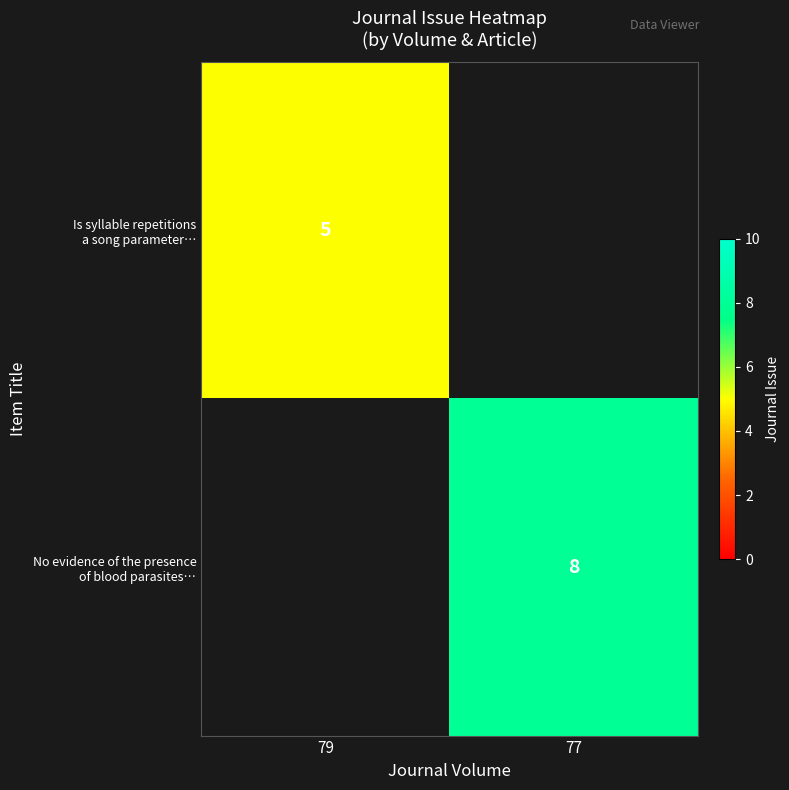

The value of No evidence of the presence of blood parasites… at 77 is 2.5. True or false?

False